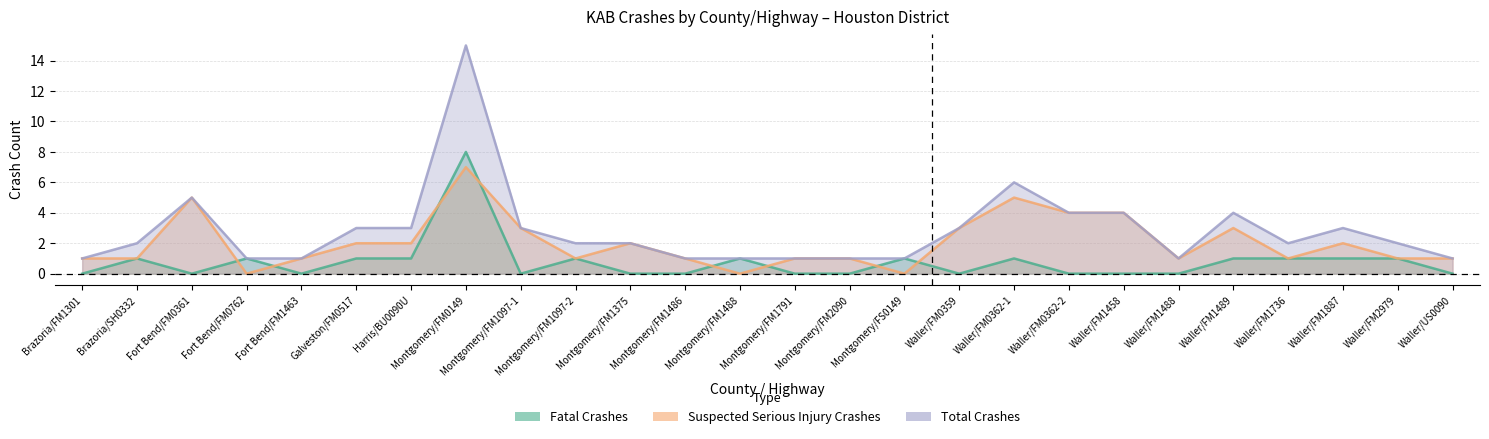

How many interior local valleys does the Suspected Serious Injury Crashes series have?

6